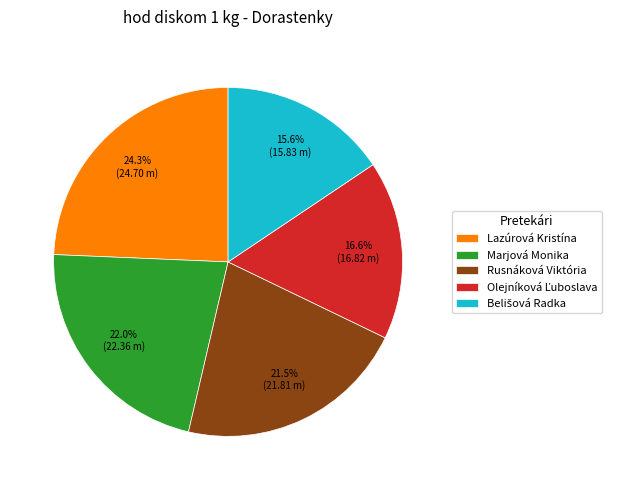

What portion of the pie excludes Marjová Monika?

78.0%